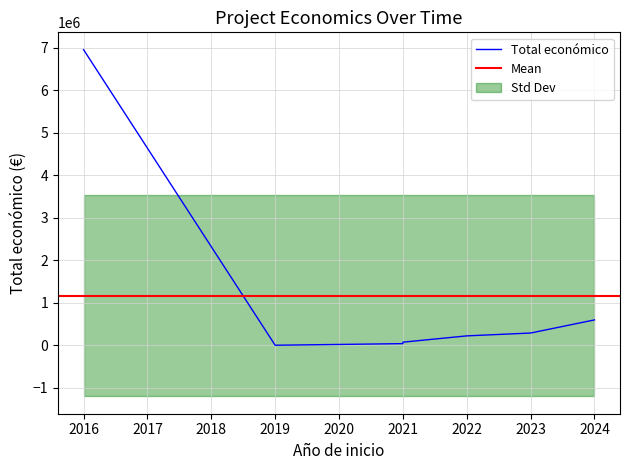

What is the difference between the highest and lowest values at 2022?

218429